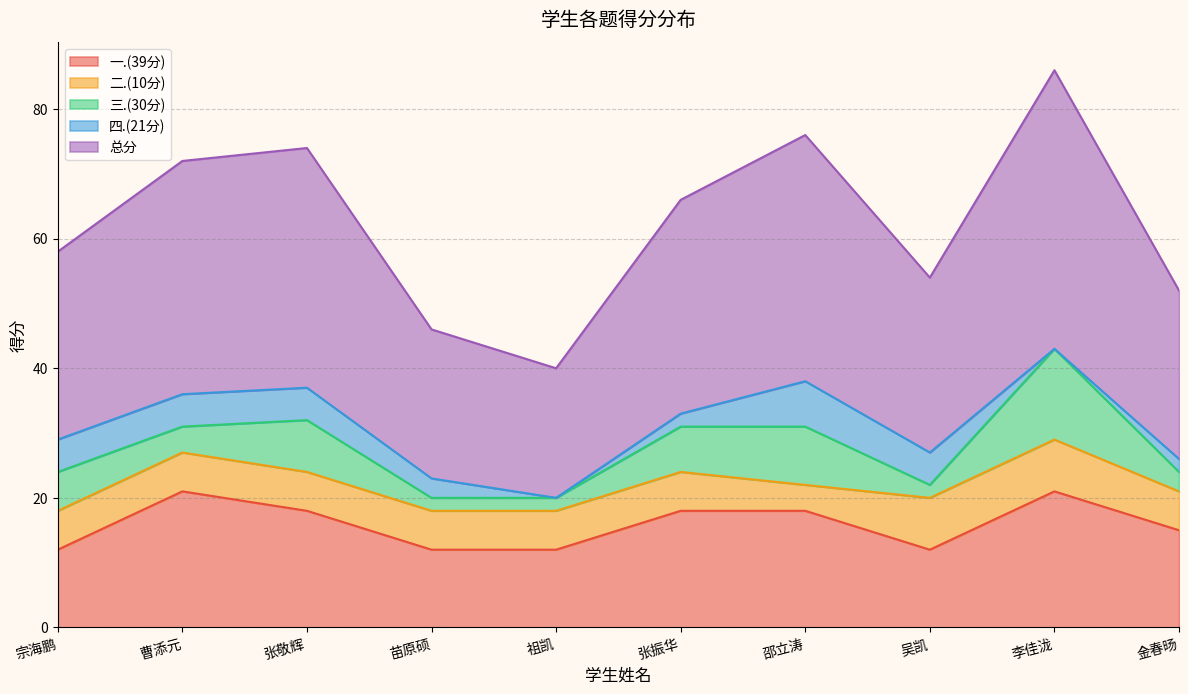

True or false: 二.(10分) has a value of 3 at 张敬辉.

False